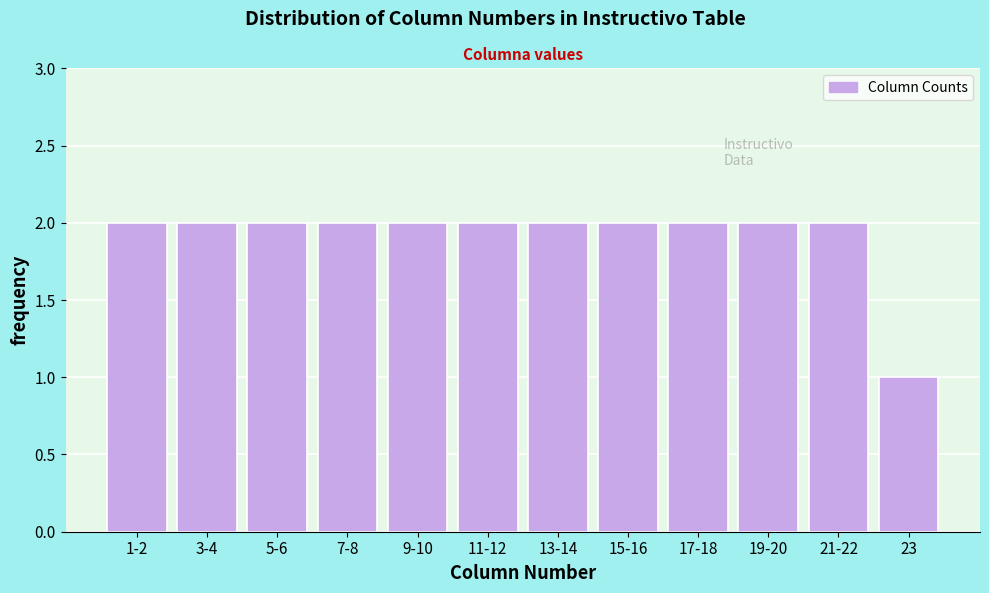

Reading left to right, extract all data points from this chart.

1-2=2	3-4=2	5-6=2	7-8=2	9-10=2	11-12=2	13-14=2	15-16=2	17-18=2	19-20=2	21-22=2	23=1